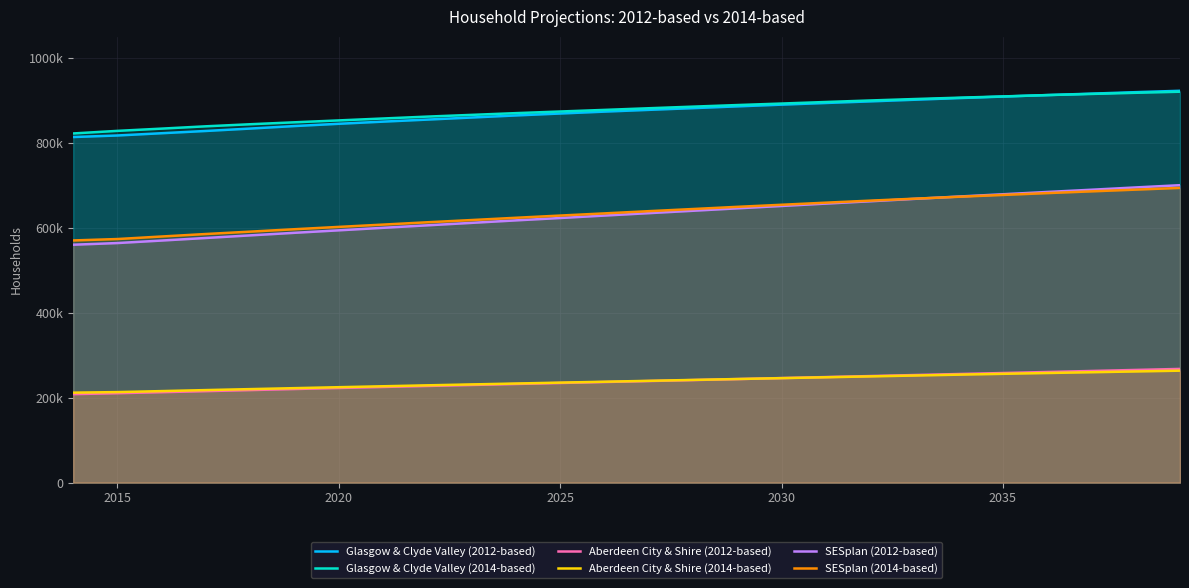

Reading left to right, transcribe all the data shown in this chart.

Glasgow & Clyde Valley (2012-based): 814004	817657	822984	828311	833966	839861	845212	850279	855082	859957	864864	869404	873864	878002	882049	886228	890290	894223	897961	901849	905699	909312	912837	916180	919690	922921
Glasgow & Clyde Valley (2014-based): 822425	828520	833832	839274	844124	848706	853152	857673	862124	866199	870299	874140	877922	881807	885604	889326	892880	896536	900112	903474	906663	909651	912767	915529	918208	920736
Aberdeen City & Shire (2012-based): 208477	210693	213066	215524	217997	220525	222983	225381	227756	230059	232418	234735	237027	239324	241608	243966	246345	248709	251071	253459	255854	258222	260625	263048	265476	267886
Aberdeen City & Shire (2014-based): 211978	213309	215635	218029	220323	222586	224827	227023	229233	231359	233477	235606	237700	239837	241965	244076	246144	248235	250266	252299	254348	256329	258234	260064	261909	263741
SESplan (2012-based): 560391	564327	570227	576270	582398	588450	594283	600214	606057	611864	617709	623292	629055	634722	640359	646063	651622	657268	662697	668376	673827	679205	684638	689882	695316	700574
SESplan (2014-based): 570438	573771	579734	585613	591204	596880	602359	607773	613258	618484	623851	629060	634173	639393	644472	649598	654476	659419	664169	668786	673345	677619	681930	686042	690144	694200